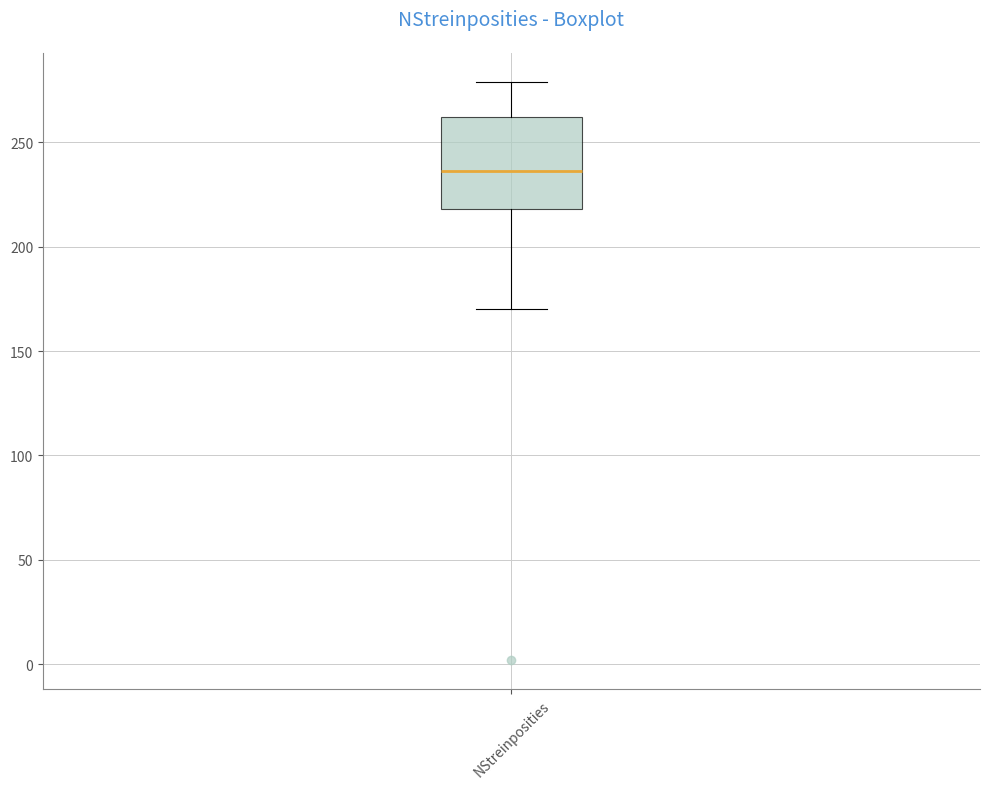

Where does the median line of the box for NStreinposities sit on the y-axis? The values are not printed on the chart, so give them approximately, as read against the axis.

235